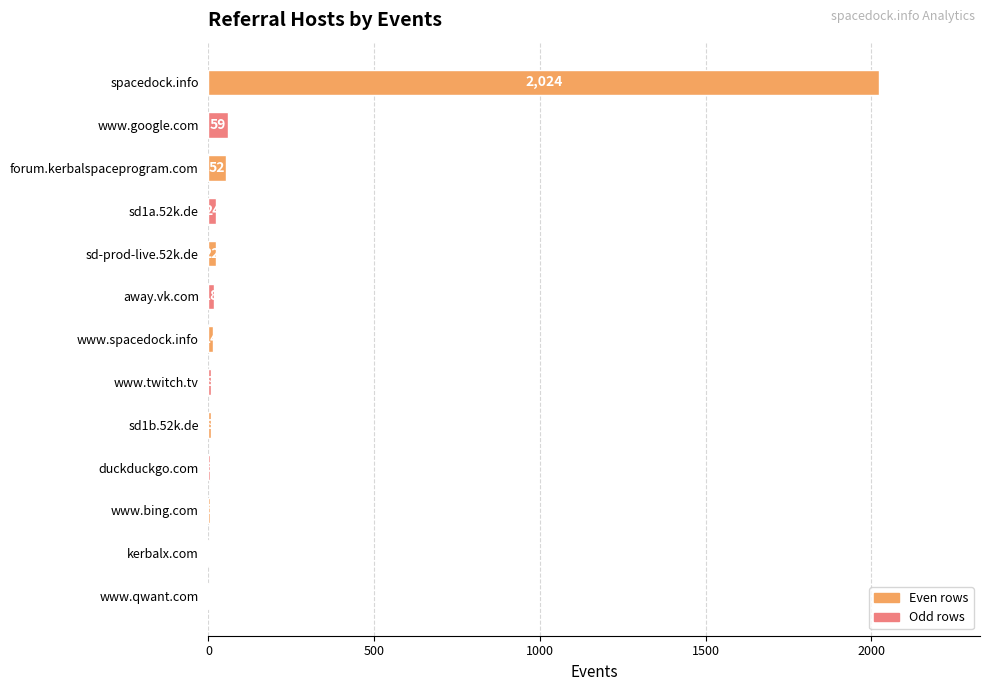

Where is the data nearest to the value 1013?

www.google.com